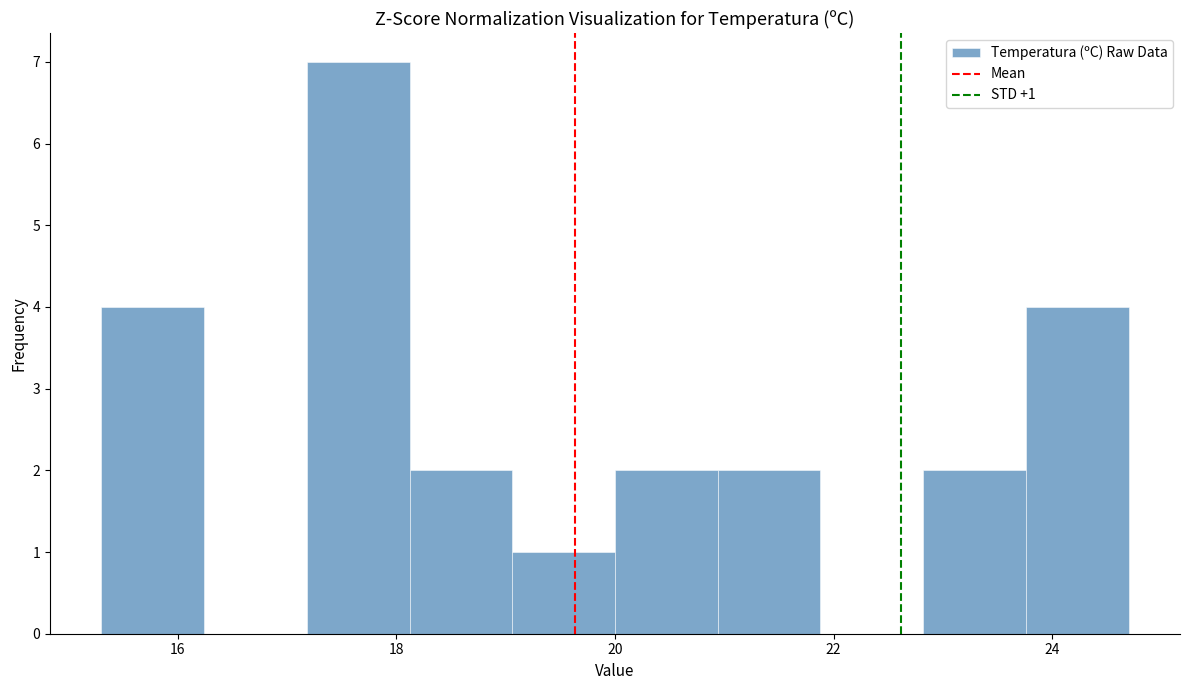

Over which range of the x-axis is the bar tallest?

17.18 to 18.12